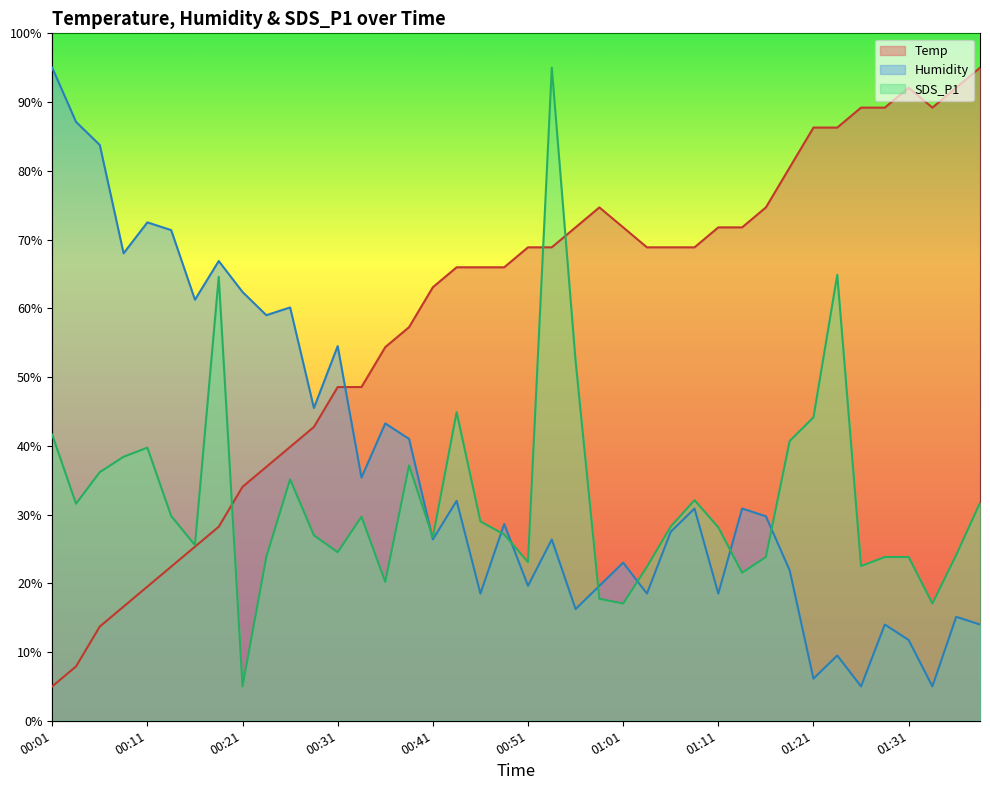

How many values in the SDS_P1 series exceed 28?

21